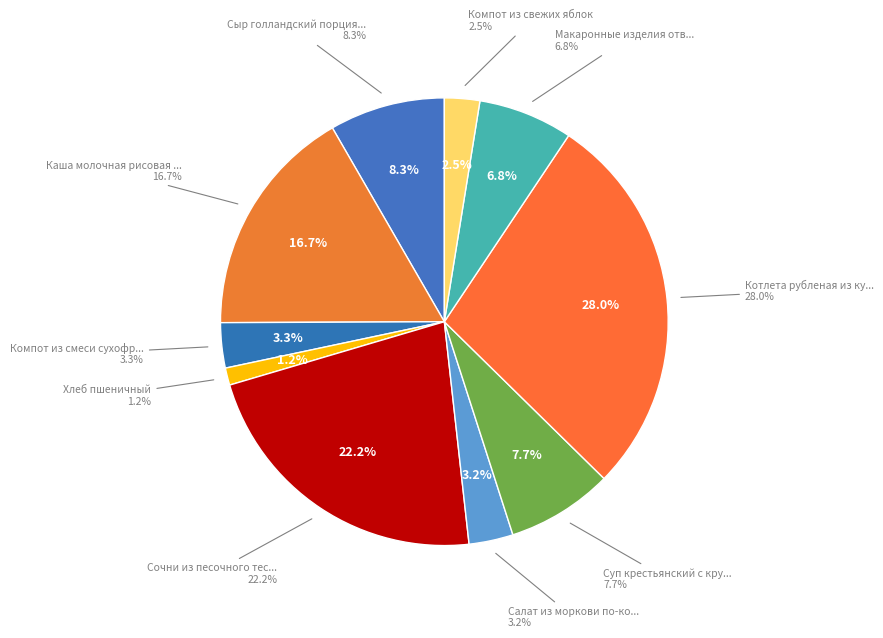

What percentage is the Сочни из песочного теста с творогом slice, to the nearest percent?

22%